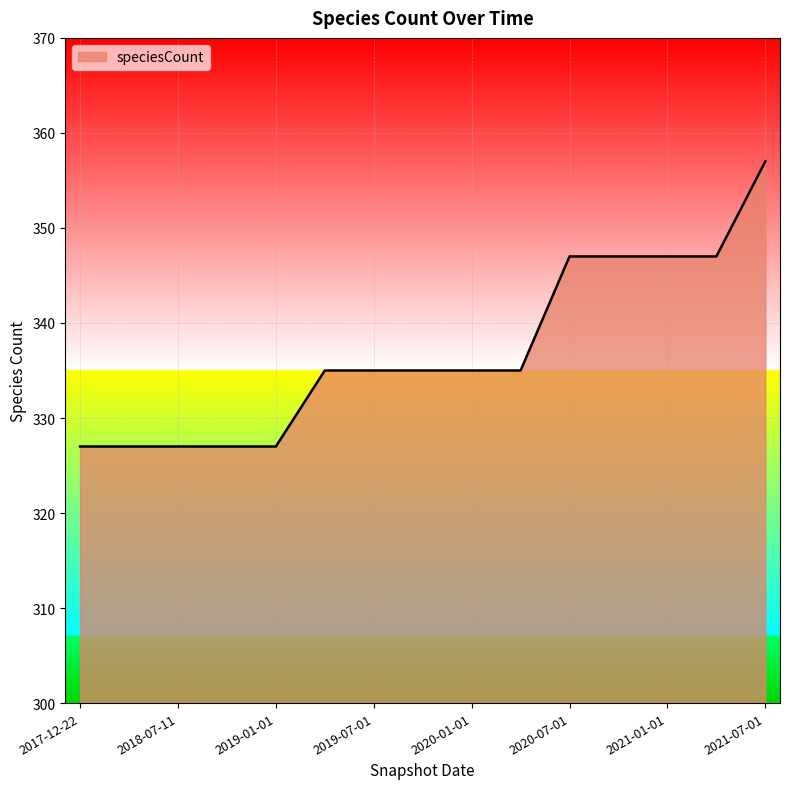

What is the smallest value displayed?

327